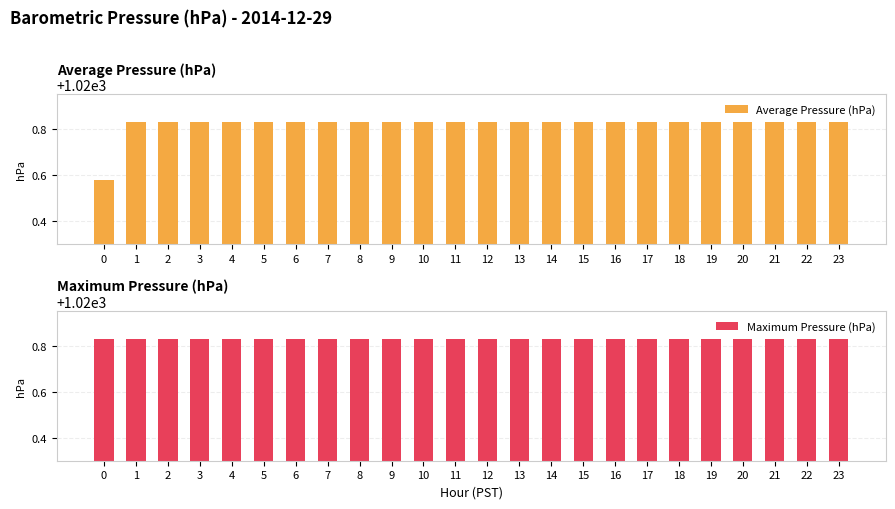

Reading left to right, extract all data points from this chart.

Average Pressure (hPa): 1020.6	1020.8	1020.8	1020.8	1020.8	1020.8	1020.8	1020.8	1020.8	1020.8	1020.8	1020.8	1020.8	1020.8	1020.8	1020.8	1020.8	1020.8	1020.8	1020.8	1020.8	1020.8	1020.8	1020.8
Maximum Pressure (hPa): 1020.8	1020.8	1020.8	1020.8	1020.8	1020.8	1020.8	1020.8	1020.8	1020.8	1020.8	1020.8	1020.8	1020.8	1020.8	1020.8	1020.8	1020.8	1020.8	1020.8	1020.8	1020.8	1020.8	1020.8